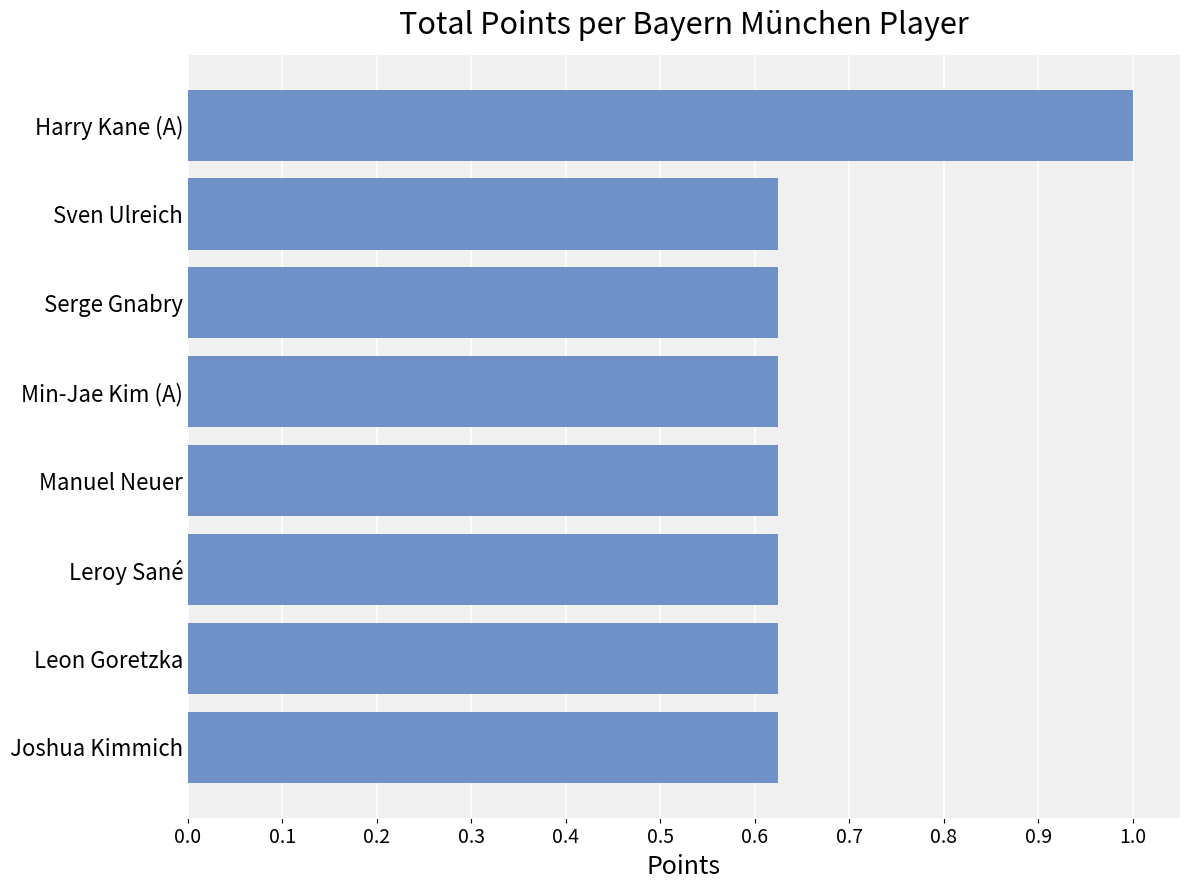

What is the approximate value at Harry Kane (A)?

1.0